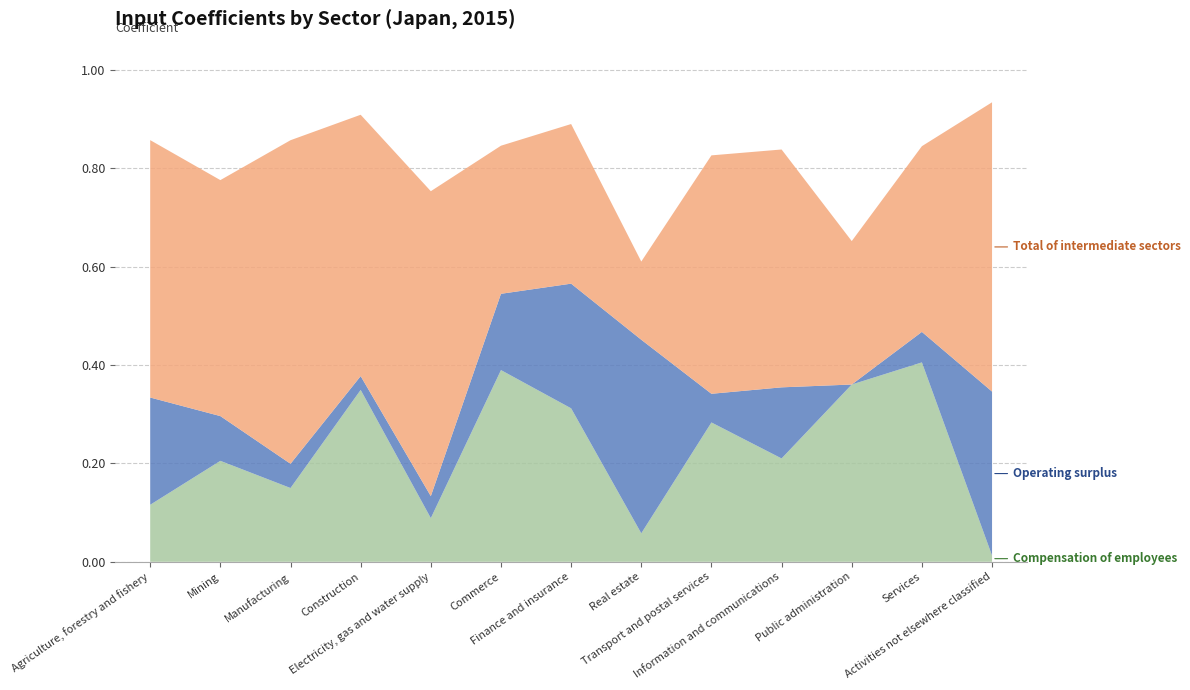

Reading left to right, list all the values displayed in this chart.

Compensation of employees: 0.1	0.2	0.1	0.3	0.1	0.4	0.3	0.1	0.3	0.2	0.4	0.4	0.0
Operating surplus: 0.2	0.1	0.0	0.0	0.0	0.2	0.3	0.4	0.1	0.1	0.0	0.1	0.3
Total of intermediate sectors: 0.5	0.5	0.7	0.5	0.6	0.3	0.3	0.2	0.5	0.5	0.3	0.4	0.6